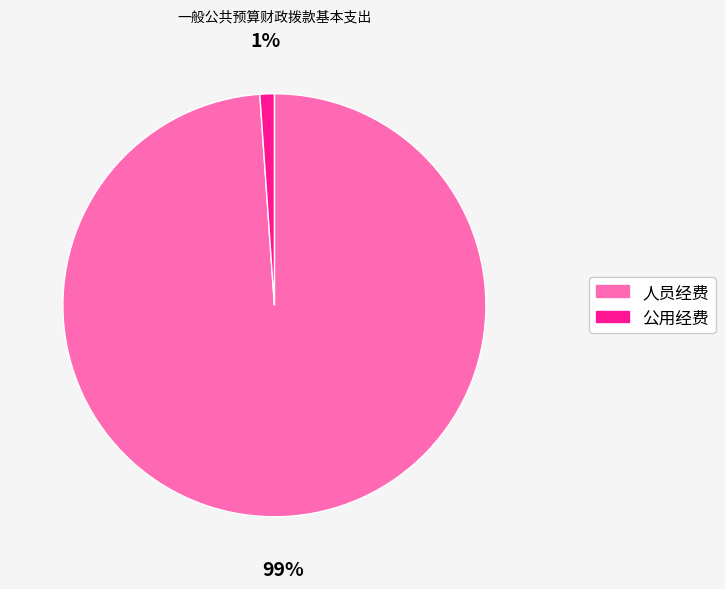

Between 人员经费 and 公用经费, which is larger?

人员经费